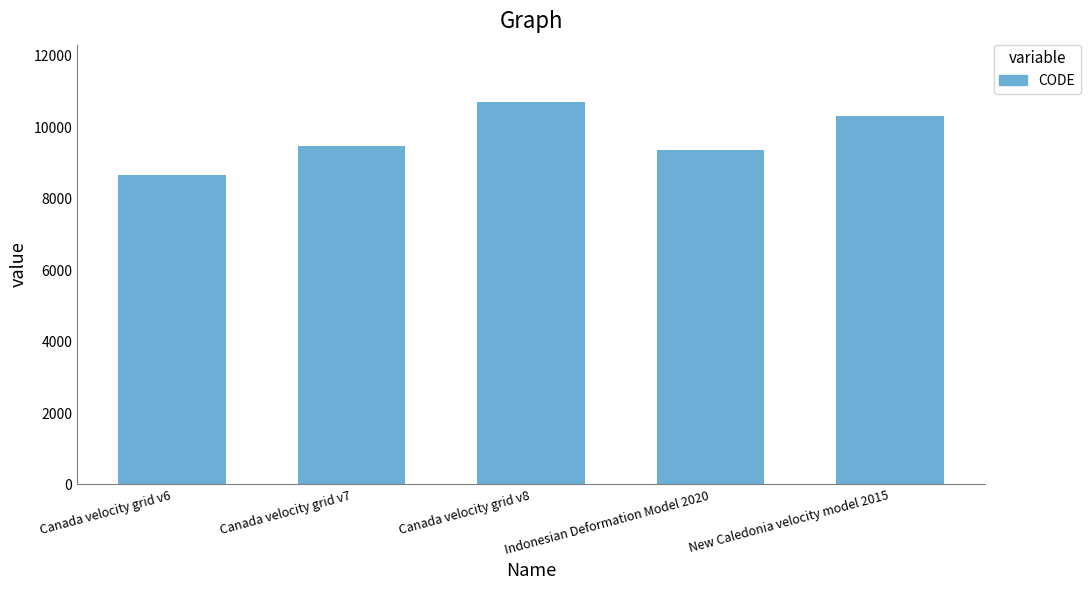

Which label corresponds to the smallest value in the chart?

Canada velocity grid v6